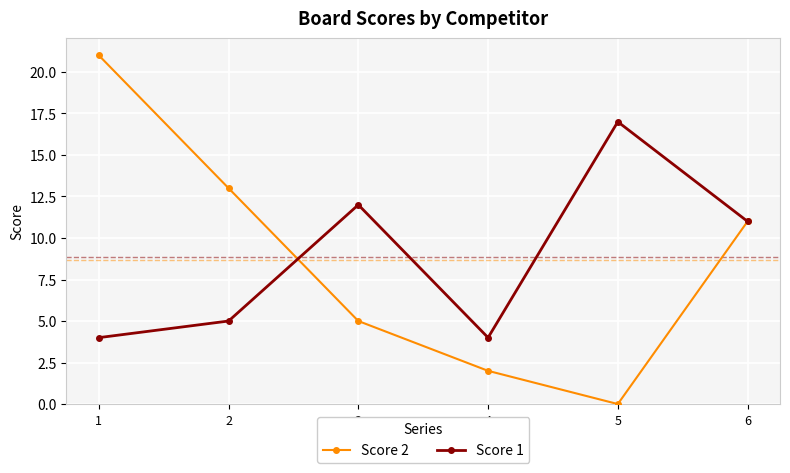

Rank the series at 3 from lowest to highest value.

Score 2, Score 1